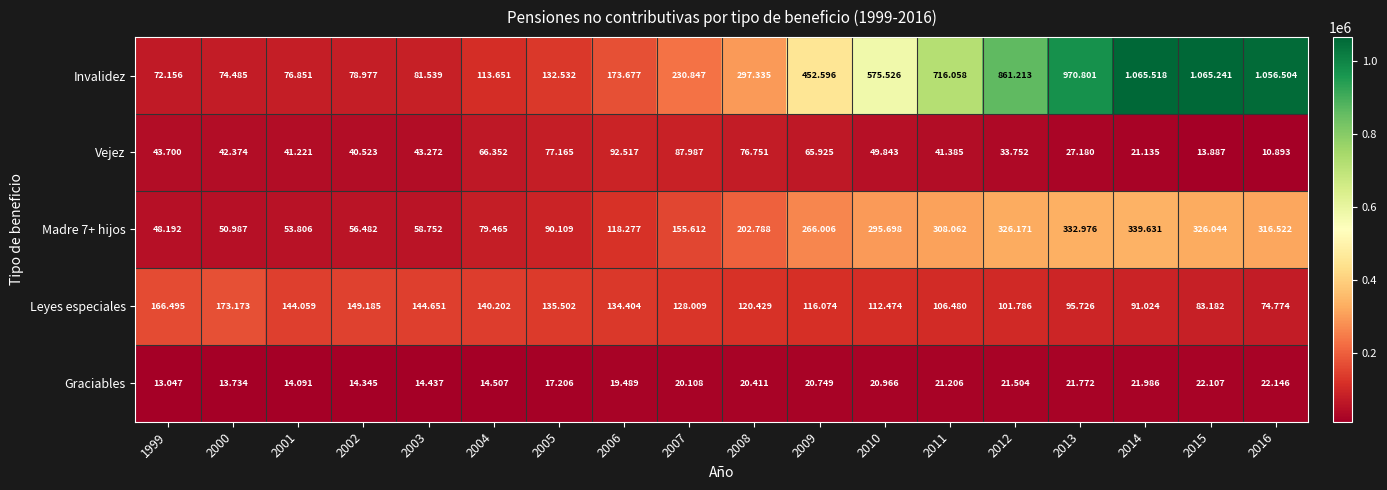

How many series are shown in this chart?

5